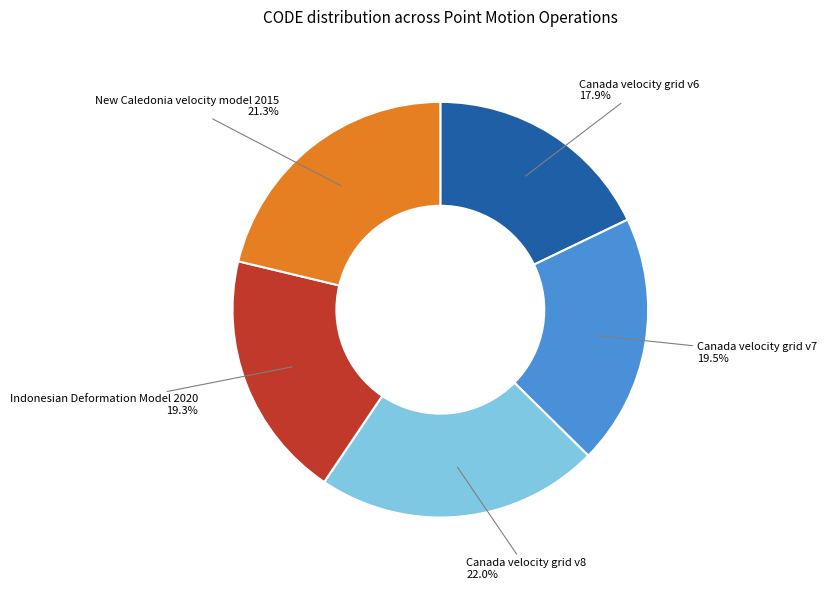

How many slices are in this pie chart?

5